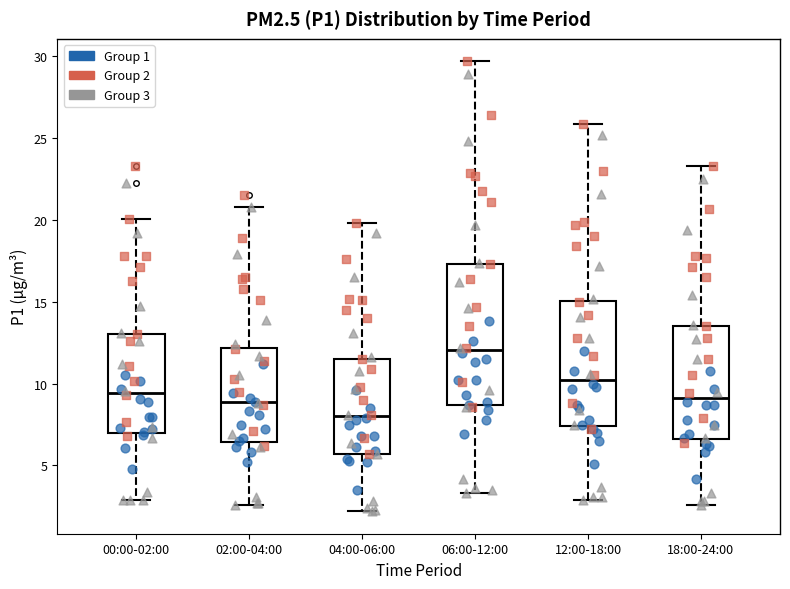

Reading left to right, read every box against the y-axis: the position of its median line, the range the box covers, and the ends of its whiskers. The values are not printed on the chart, so give them approximately, as read against the axis.

00:00-02:00: median 9.5, box 7.0 to 13.0, whiskers 3.0 to 20.0
02:00-04:00: median 9.0, box 6.5 to 12.0, whiskers 2.5 to 21.0
04:00-06:00: median 8.0, box 5.5 to 11.5, whiskers 2.0 to 20.0
06:00-12:00: median 12.0, box 8.5 to 17.5, whiskers 3.5 to 29.5
12:00-18:00: median 10.5, box 7.5 to 15.0, whiskers 3.0 to 26.0
18:00-24:00: median 9.0, box 6.5 to 13.5, whiskers 2.5 to 23.5